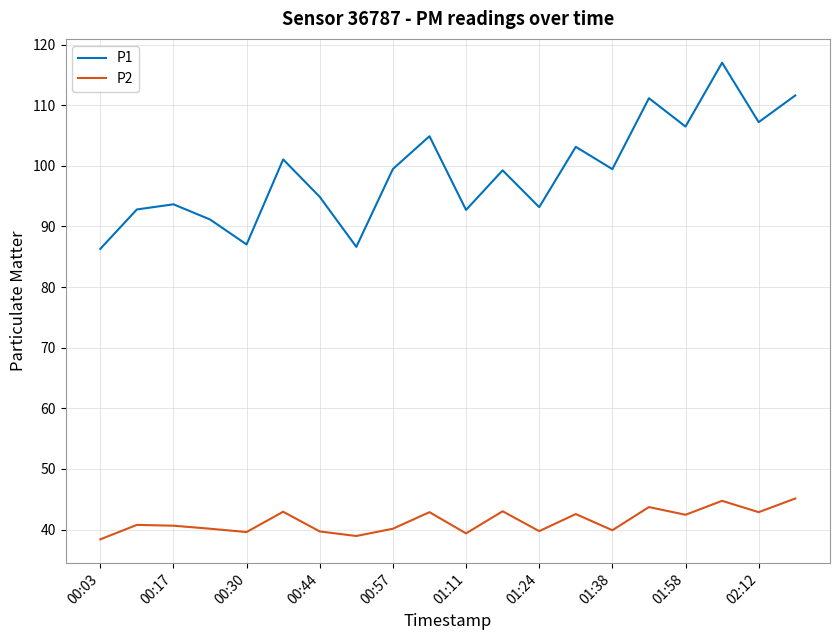

List the series in order of their peak value, lowest first.

P2, P1